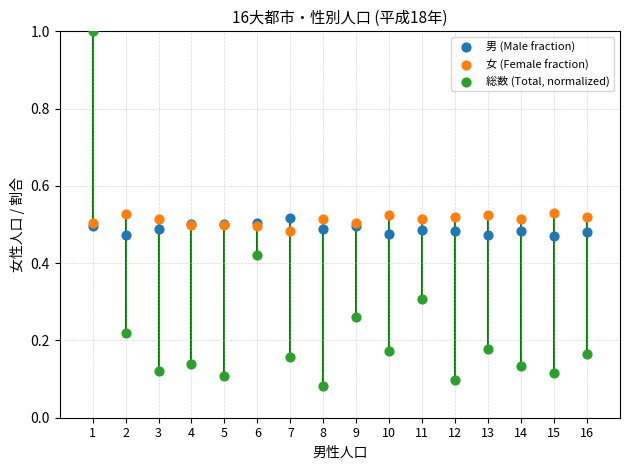

Which series reaches the maximum Y coordinate?

総数 (Total, normalized)